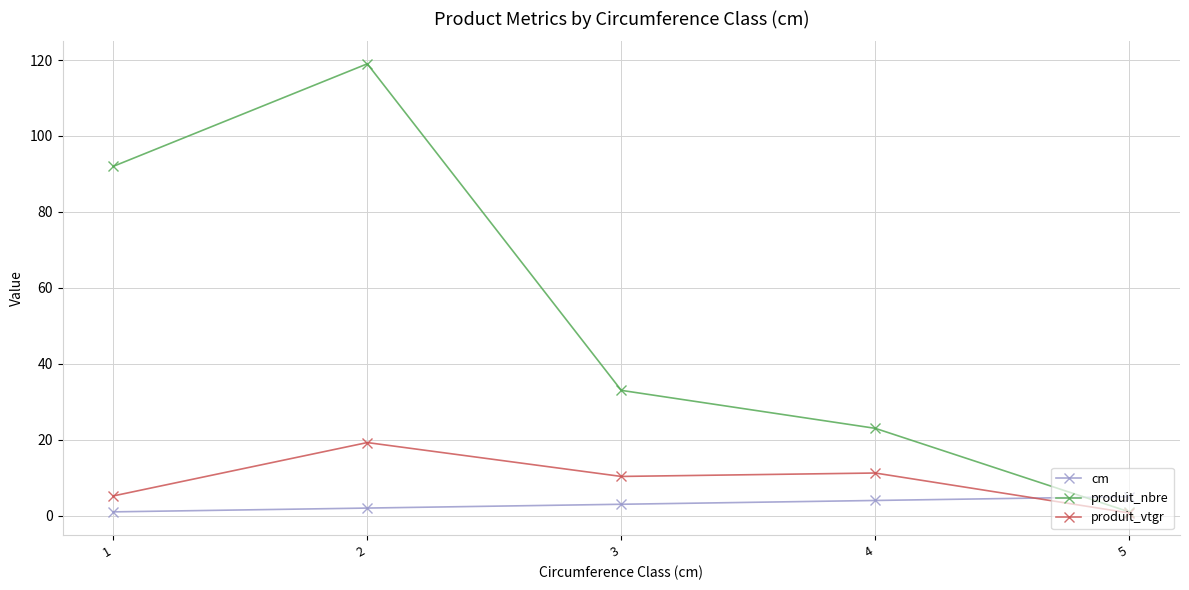

Does the chart display data point markers on the line(s)?

Yes